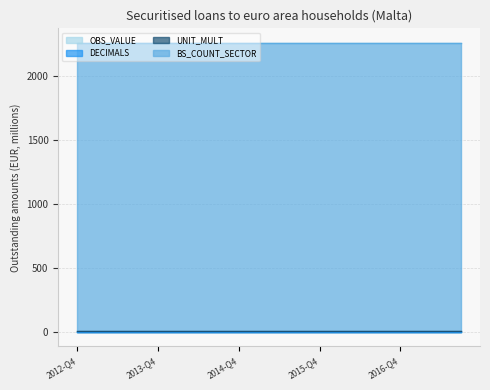

Reading right to left, what are all the values shown in this chart?

OBS_VALUE: 2017-Q3=0	2017-Q2=0	2017-Q1=0	2016-Q4=0	2016-Q3=0	2016-Q2=0	2016-Q1=0	2015-Q4=0	2015-Q3=0	2015-Q2=0	2015-Q1=0	2014-Q4=0	2014-Q3=0	2014-Q2=0	2014-Q1=0	2013-Q4=0	2013-Q3=0	2013-Q2=0	2013-Q1=0	2012-Q4=0
DECIMALS: 2017-Q3=0	2017-Q2=0	2017-Q1=0	2016-Q4=0	2016-Q3=0	2016-Q2=0	2016-Q1=0	2015-Q4=0	2015-Q3=0	2015-Q2=0	2015-Q1=0	2014-Q4=0	2014-Q3=0	2014-Q2=0	2014-Q1=0	2013-Q4=0	2013-Q3=0	2013-Q2=0	2013-Q1=0	2012-Q4=0
UNIT_MULT: 2017-Q3=6	2017-Q2=6	2017-Q1=6	2016-Q4=6	2016-Q3=6	2016-Q2=6	2016-Q1=6	2015-Q4=6	2015-Q3=6	2015-Q2=6	2015-Q1=6	2014-Q4=6	2014-Q3=6	2014-Q2=6	2014-Q1=6	2013-Q4=6	2013-Q3=6	2013-Q2=6	2013-Q1=6	2012-Q4=6
BS_COUNT_SECTOR: 2017-Q3=2250	2017-Q2=2250	2017-Q1=2250	2016-Q4=2250	2016-Q3=2250	2016-Q2=2250	2016-Q1=2250	2015-Q4=2250	2015-Q3=2250	2015-Q2=2250	2015-Q1=2250	2014-Q4=2250	2014-Q3=2250	2014-Q2=2250	2014-Q1=2250	2013-Q4=2250	2013-Q3=2250	2013-Q2=2250	2013-Q1=2250	2012-Q4=2250